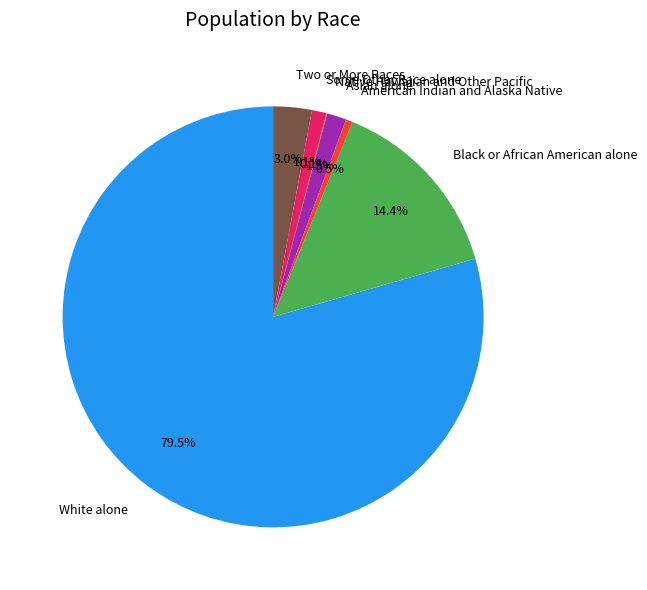

Do Asian alone and Some Other Race alone together represent more than half of the pie?

No